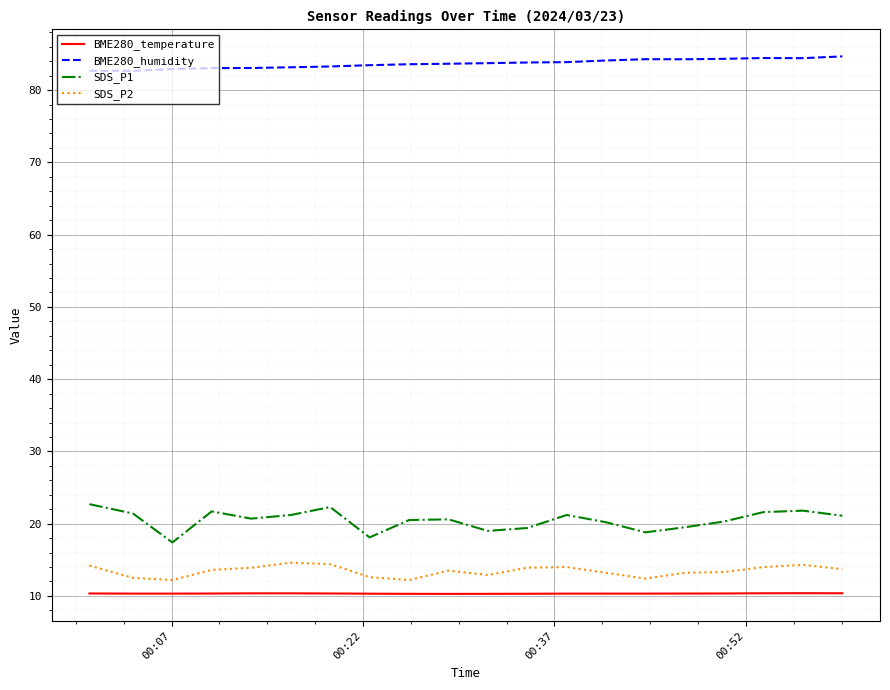

Rank the series by their maximum value, from lowest to highest.

BME280_temperature, SDS_P2, SDS_P1, BME280_humidity